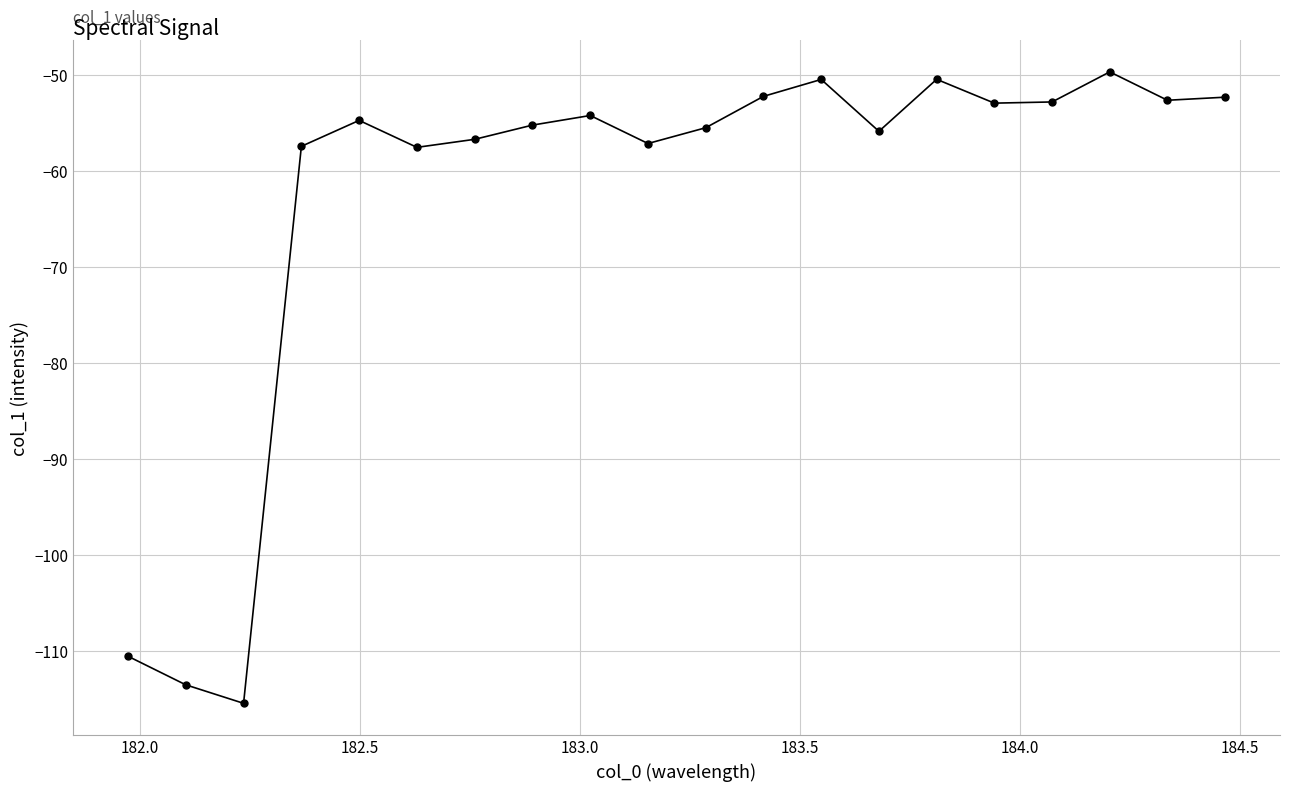

What is the value of the 15th point from the left?

-50.4